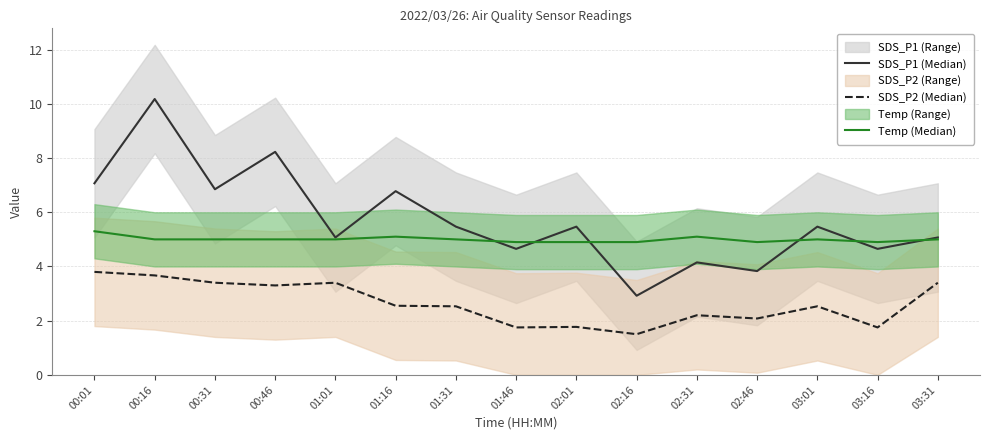

List the series in order of their peak value, highest first.

SDS_P1 (Median), Temp (Median), SDS_P2 (Median)